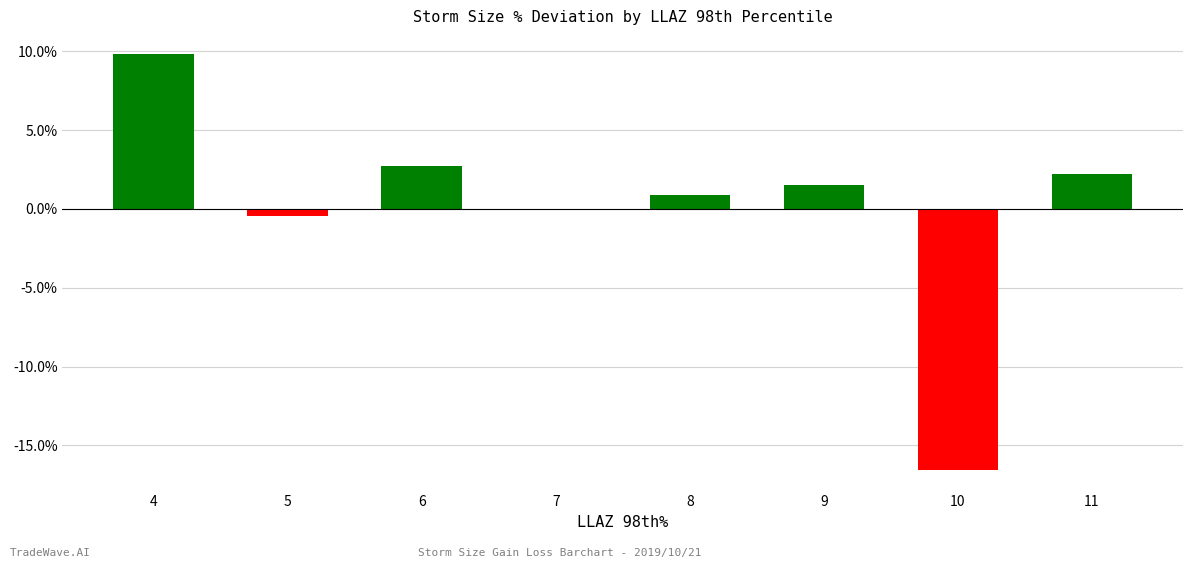

What is the maximum value shown in the chart?

9.8